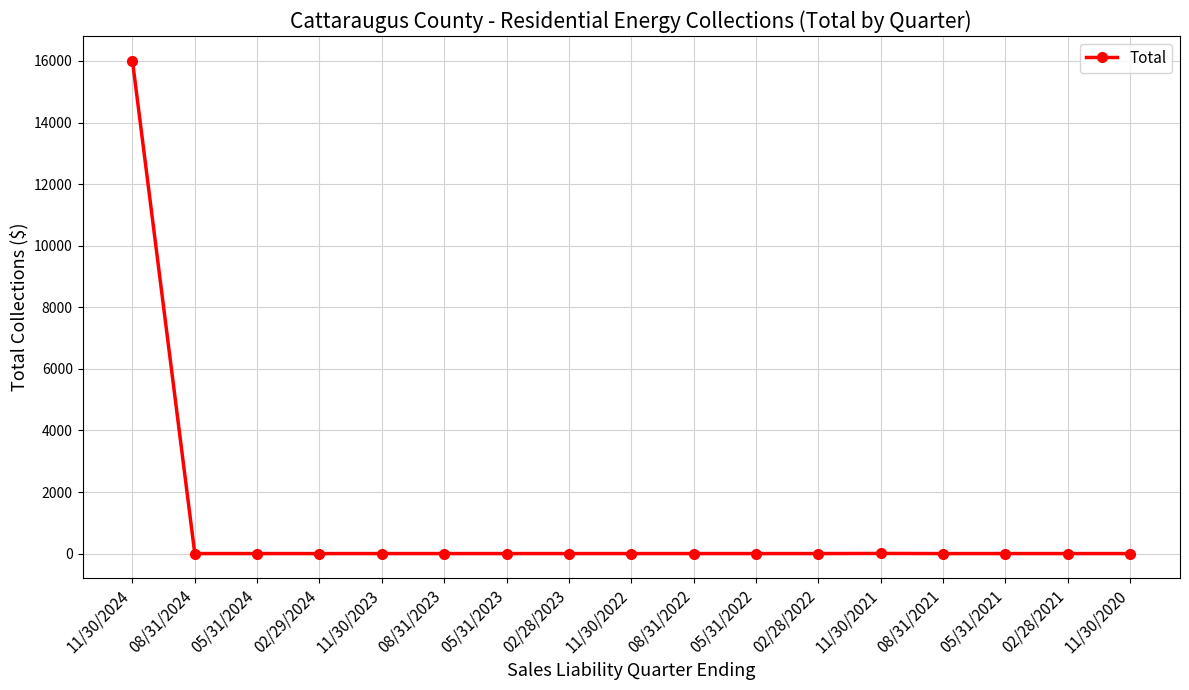

What is the sum of the values at 11/30/2024 and 05/31/2023?

16012.0